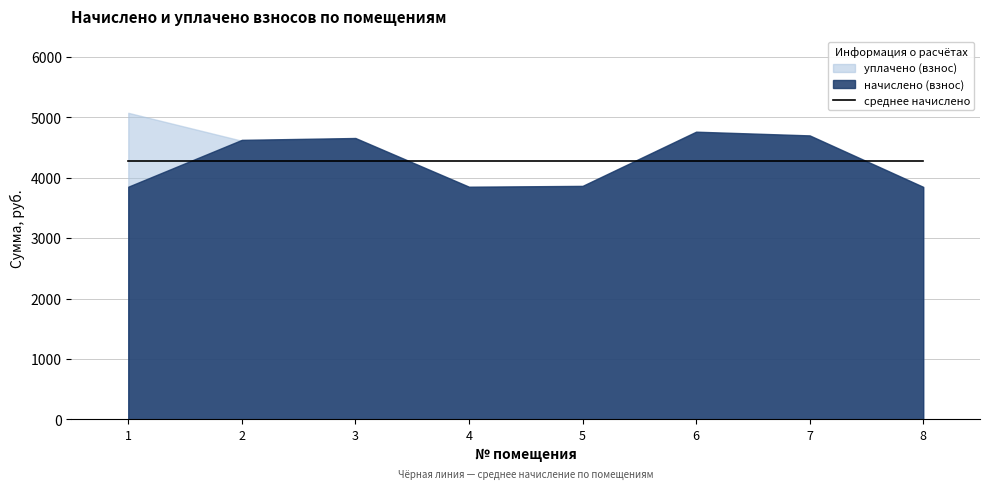

Where is the first local maximum for уплачено (взнос)?

3